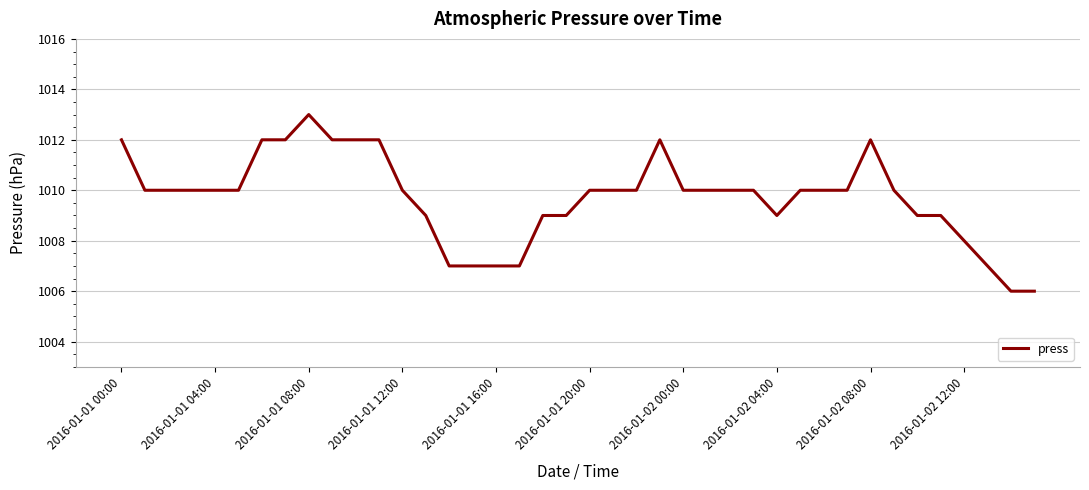

What is the maximum value shown in the chart?

1013